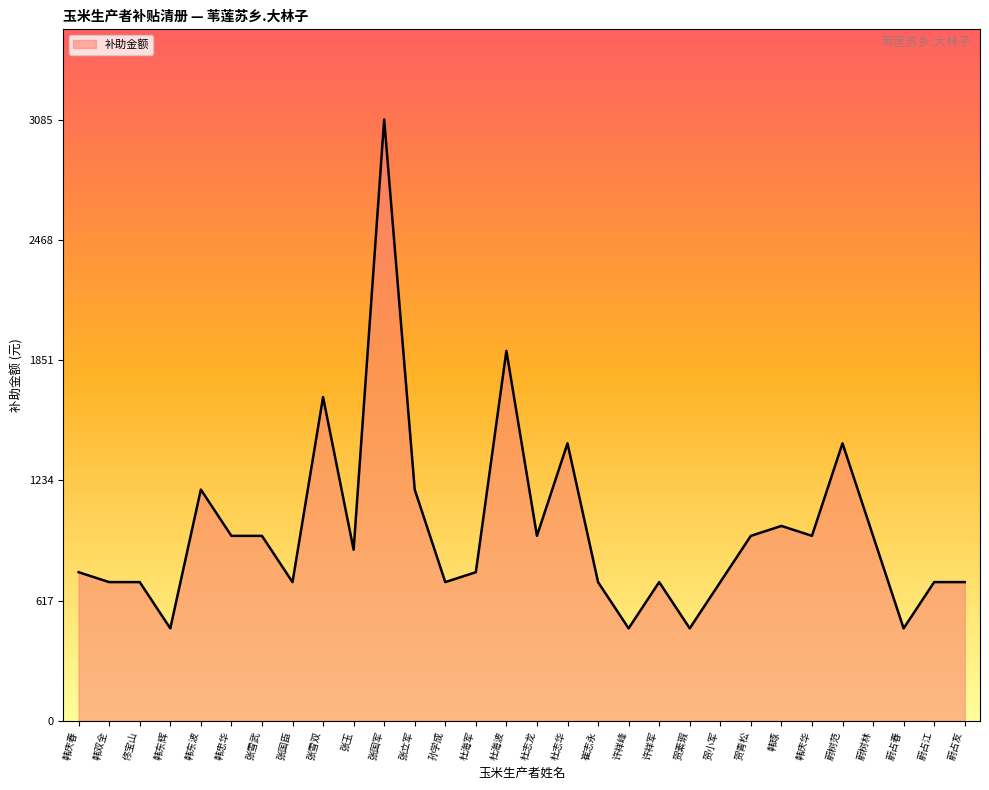

Between 佟宝山 and 韩琢, which is larger?

韩琢